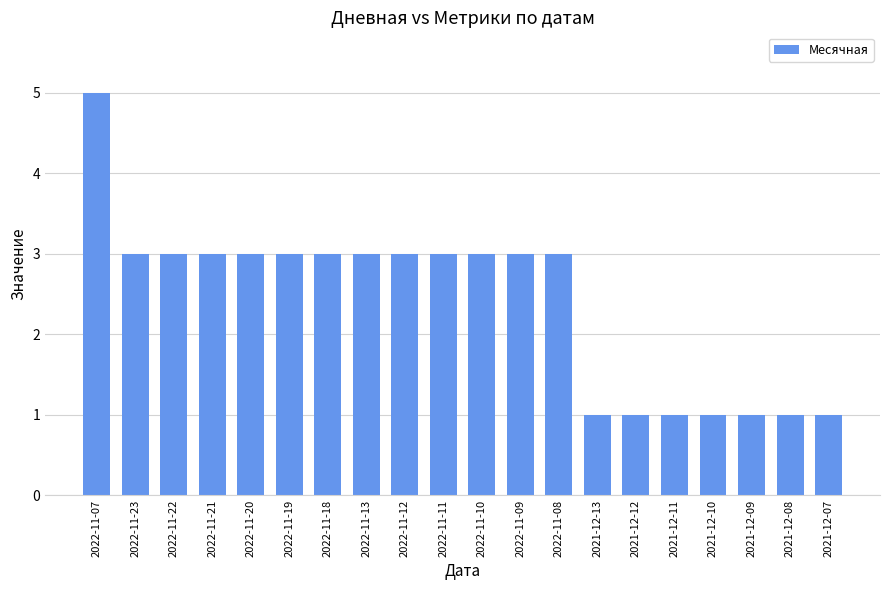

How many values are between 1 and 3?

19